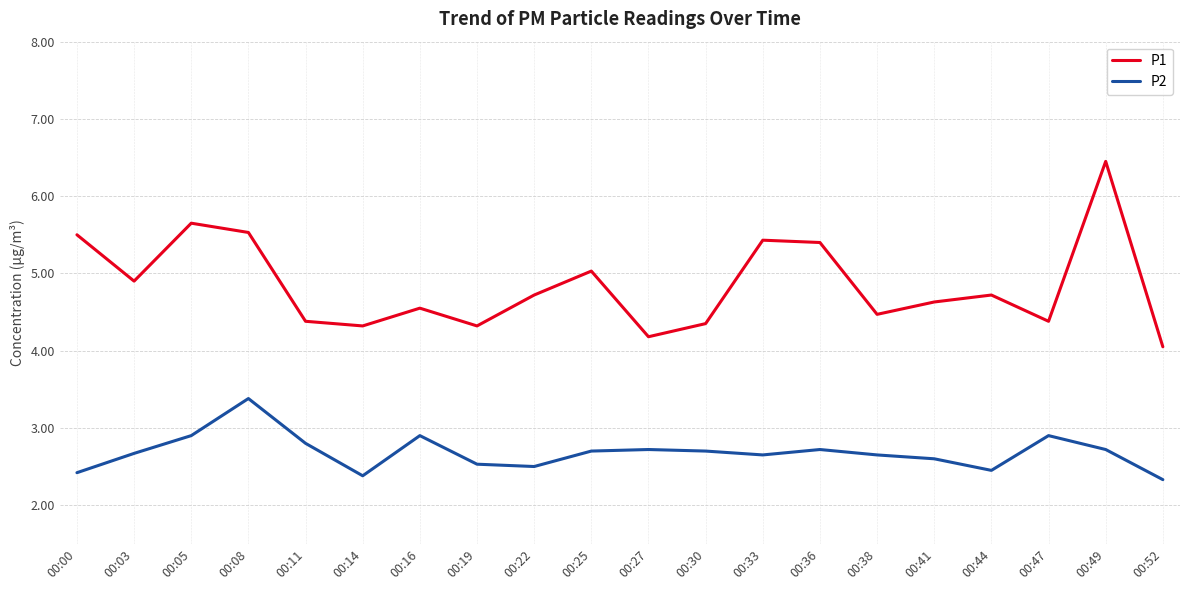

Which series has the largest range (max minus min)?

P1